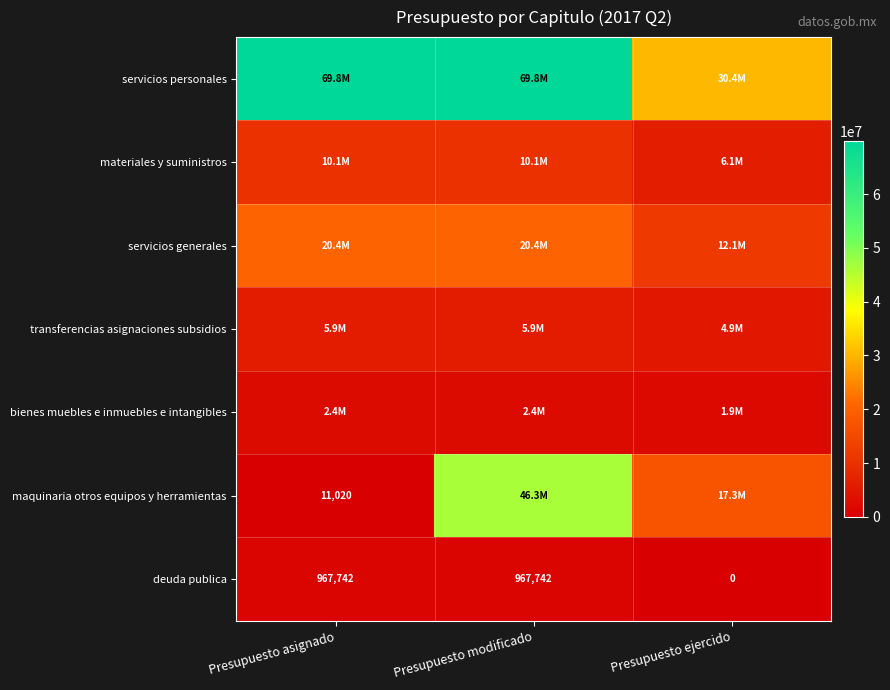

List the labels in order of servicios personales value, smallest first.

Presupuesto ejercido, Presupuesto asignado, Presupuesto modificado